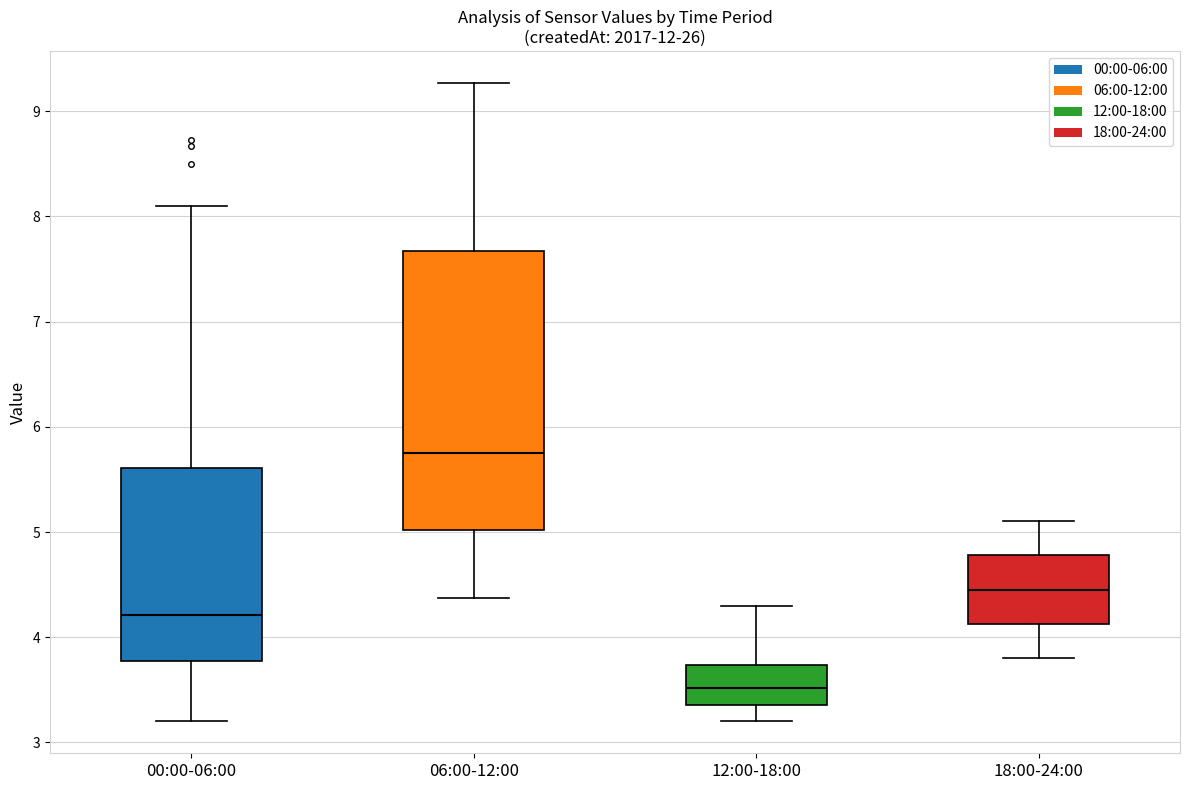

Comparing the boxes themselves (not the whiskers), which one is the tallest?

06:00-12:00